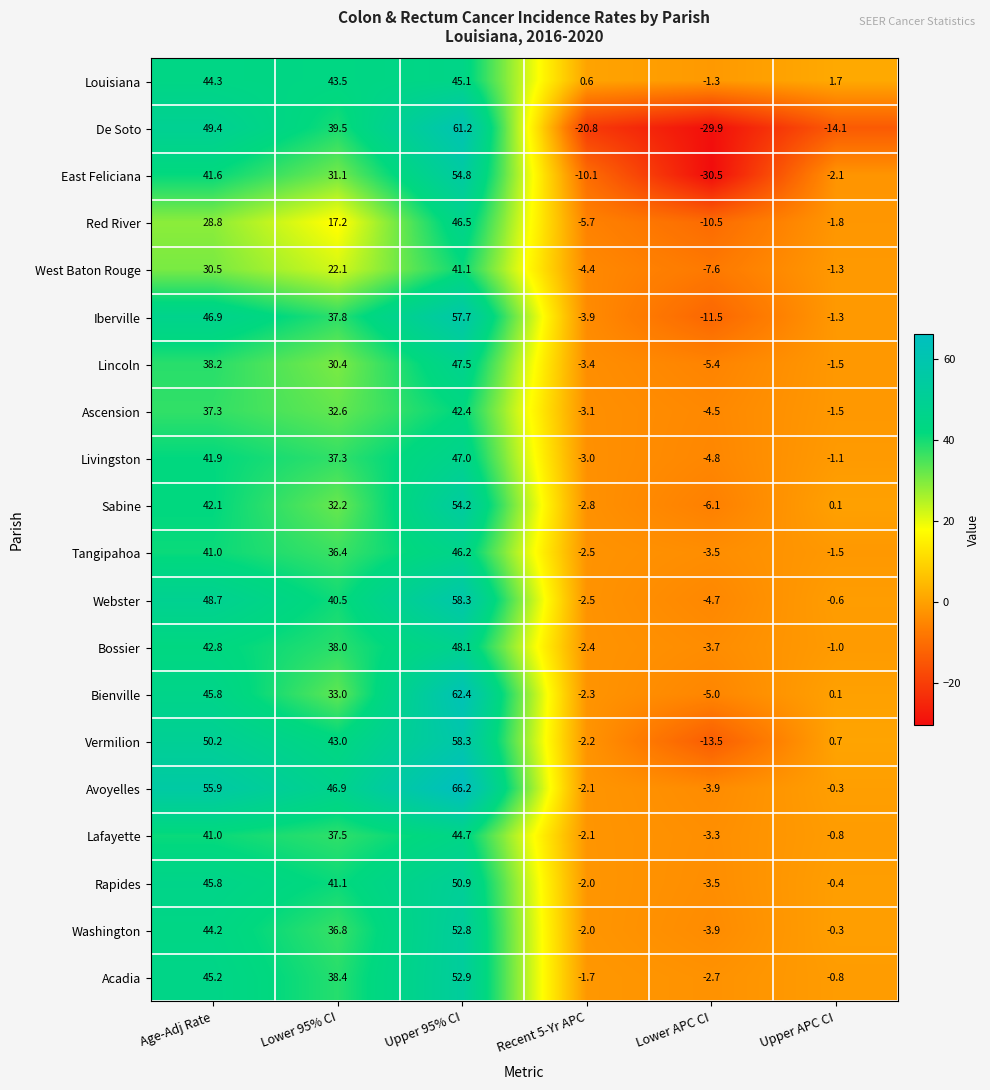

At Lower 95% CI, list the series in order from largest to smallest.

Avoyelles, Louisiana, Vermilion, Rapides, Webster, De Soto, Acadia, Bossier, Iberville, Lafayette, Livingston, Washington, Tangipahoa, Bienville, Ascension, Sabine, East Feliciana, Lincoln, West Baton Rouge, Red River